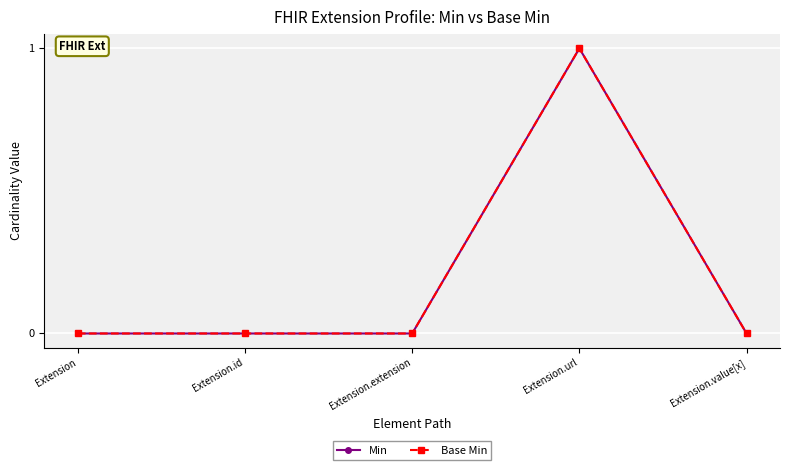

List the labels in order of Base Min value, largest first.

Extension.url, Extension, Extension.id, Extension.extension, Extension.value[x]